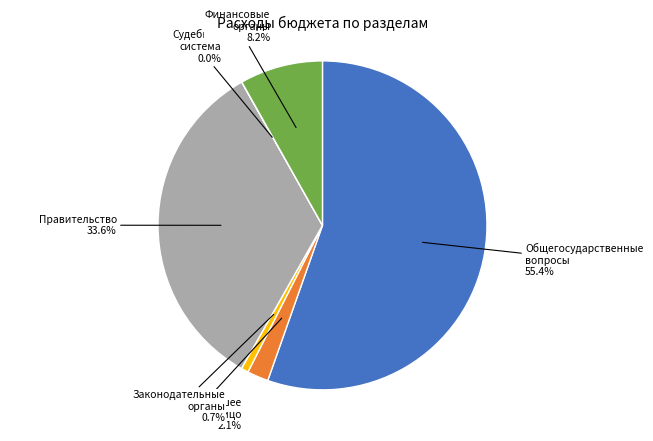

To the nearest percent, what is the average slice percentage?

17%